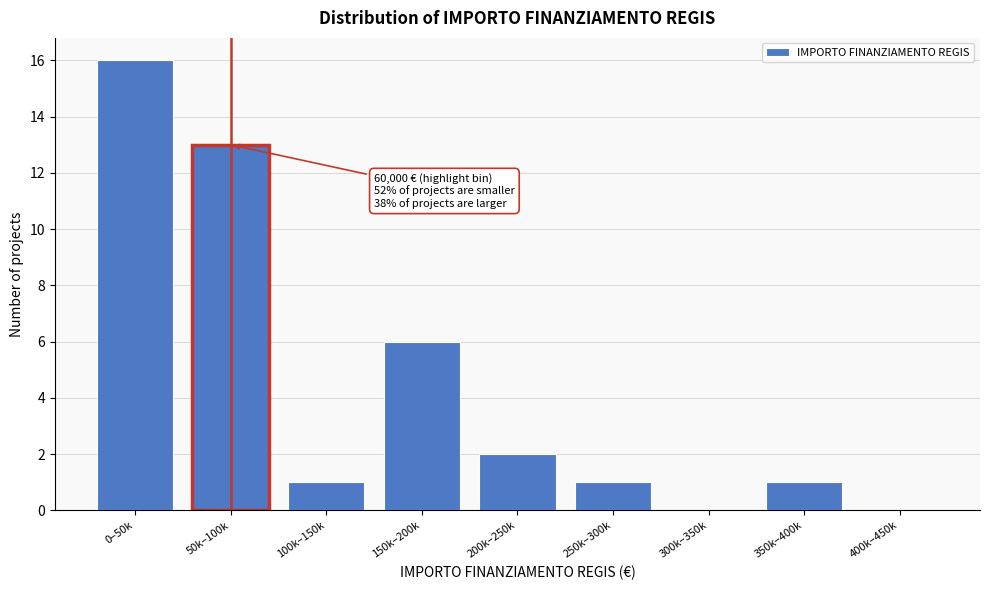

Reading left to right, list all the values displayed in this chart.

0–50k=16	50k–100k=13	100k–150k=1	150k–200k=6	200k–250k=2	250k–300k=1	300k–350k=0	350k–400k=1	400k–450k=0